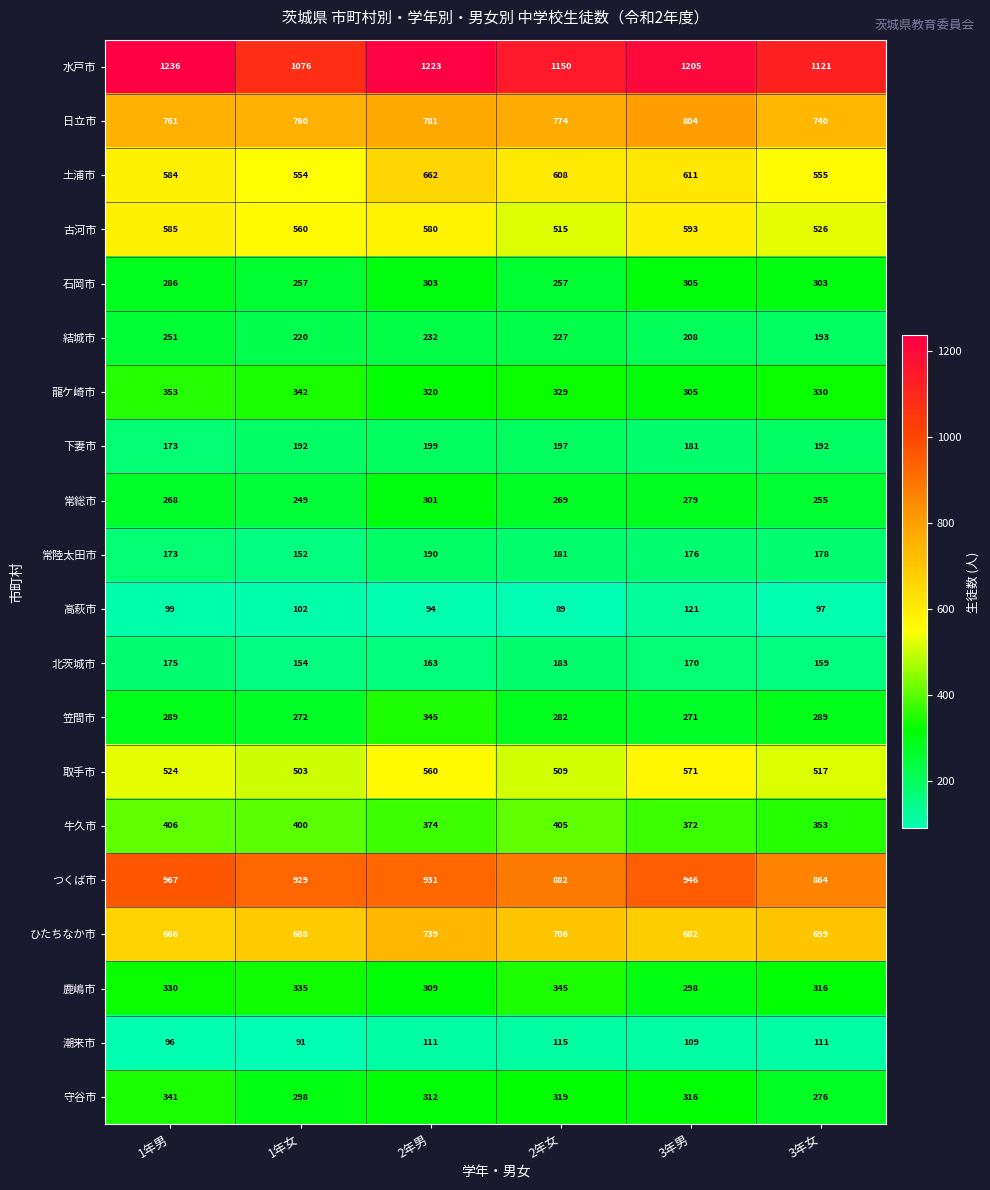

Which category has the lowest value across all series?

2年女